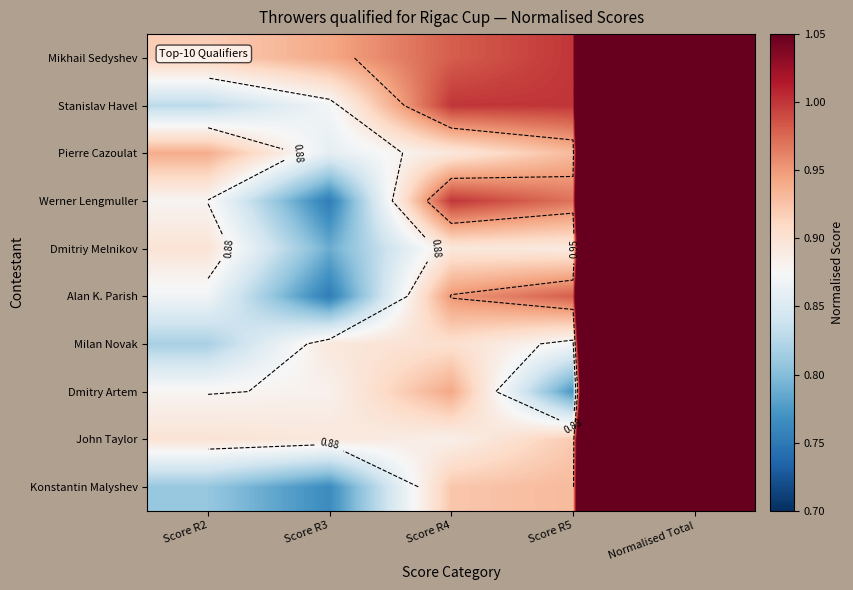

What is the lowest value of the Werner Lengmuller series?

0.8